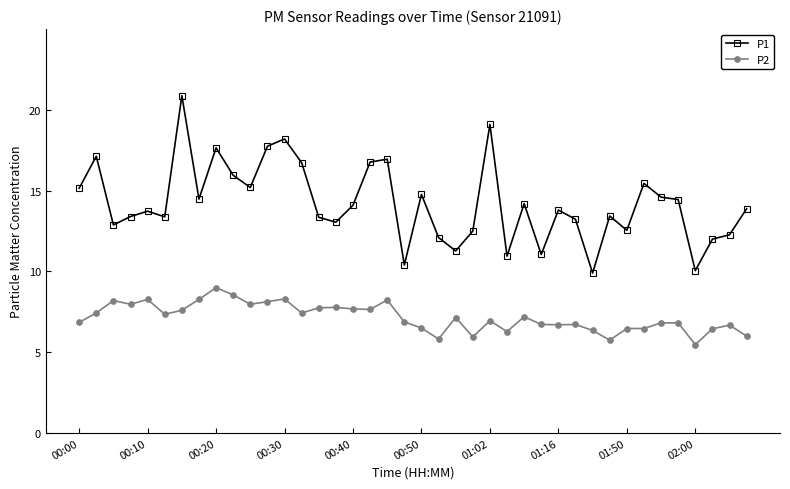

What is the minimum value for P2?

5.5